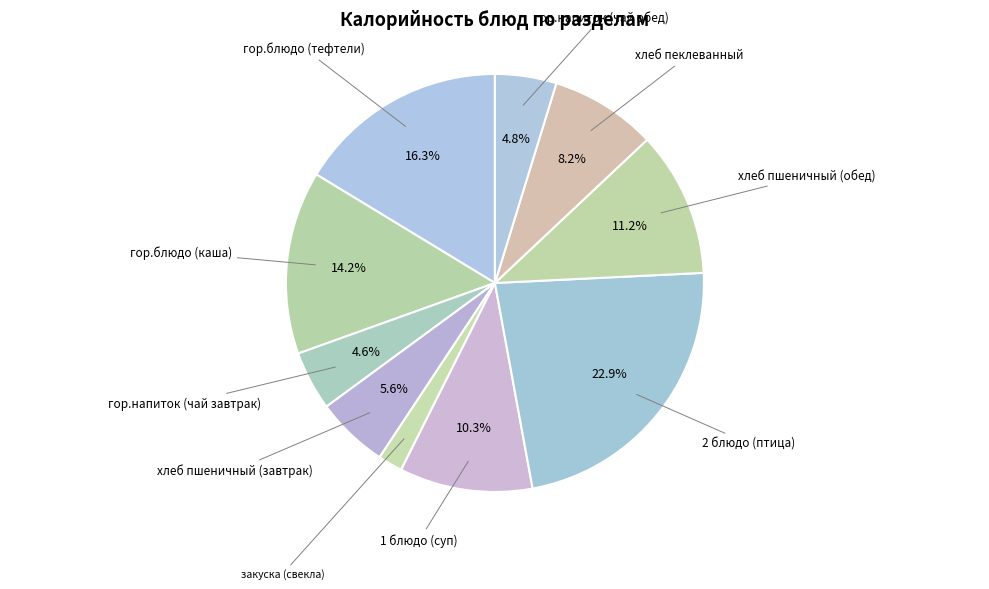

To the nearest percent, what percentage of the pie is хлеб пшеничный (обед)?

11%